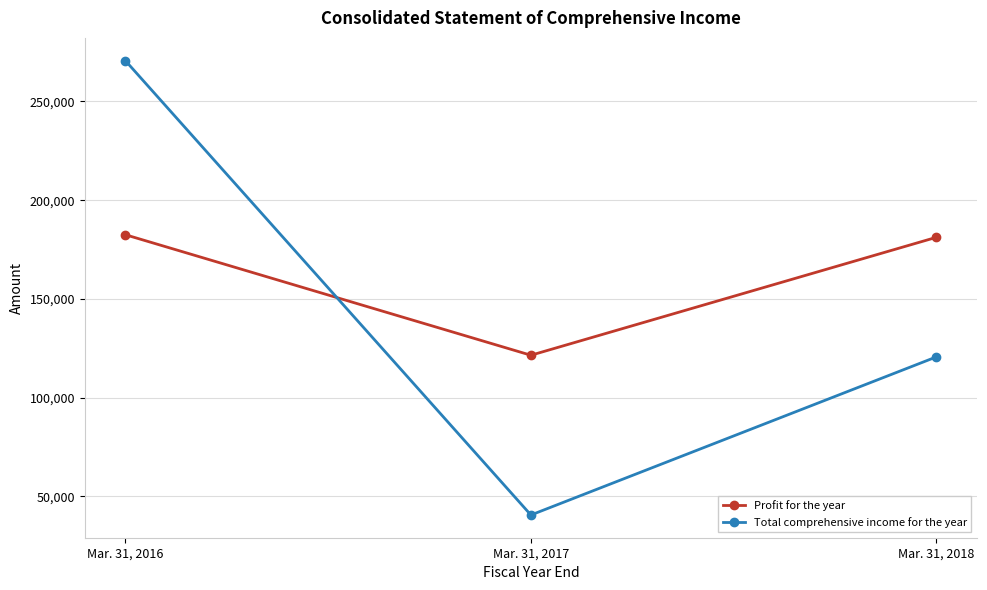

Which series has the largest range (max minus min)?

Total comprehensive income for the year